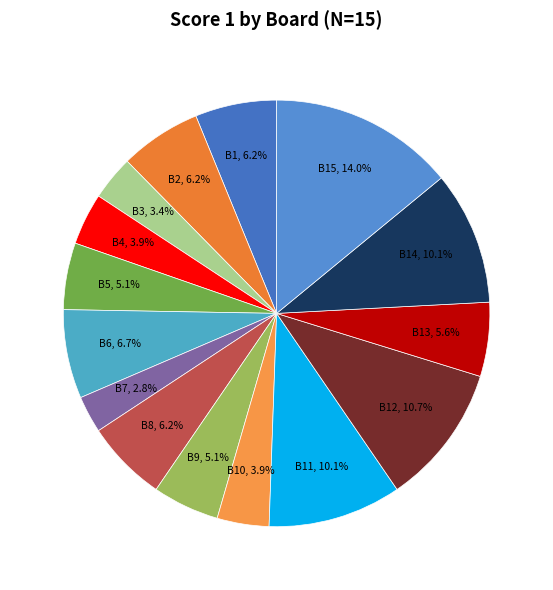

How many slices are in this pie chart?

15